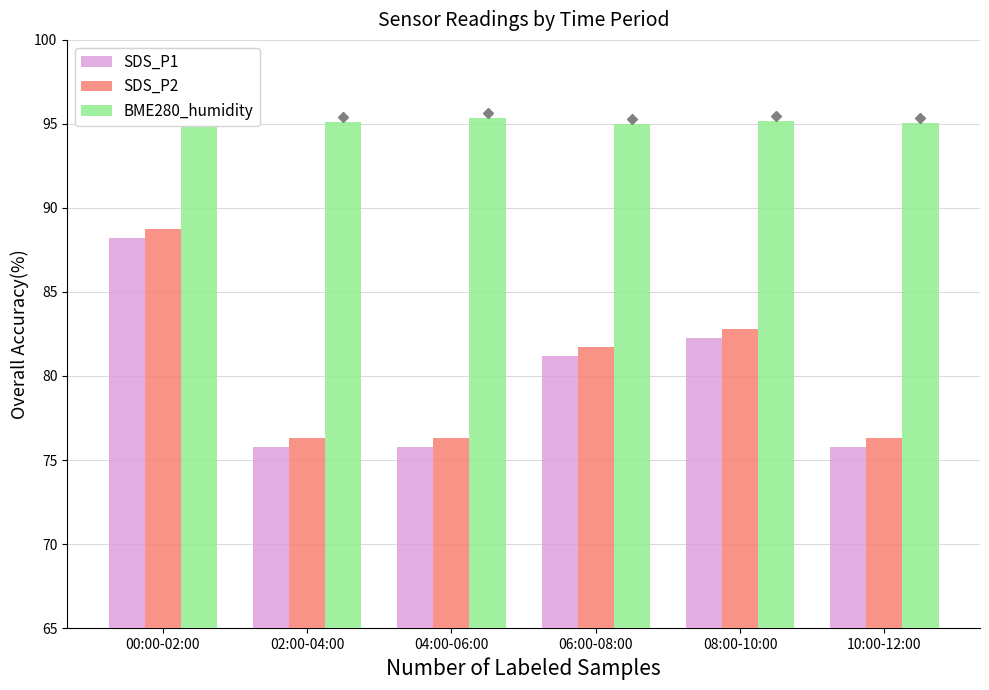

What is the maximum value shown in the chart?

95.4